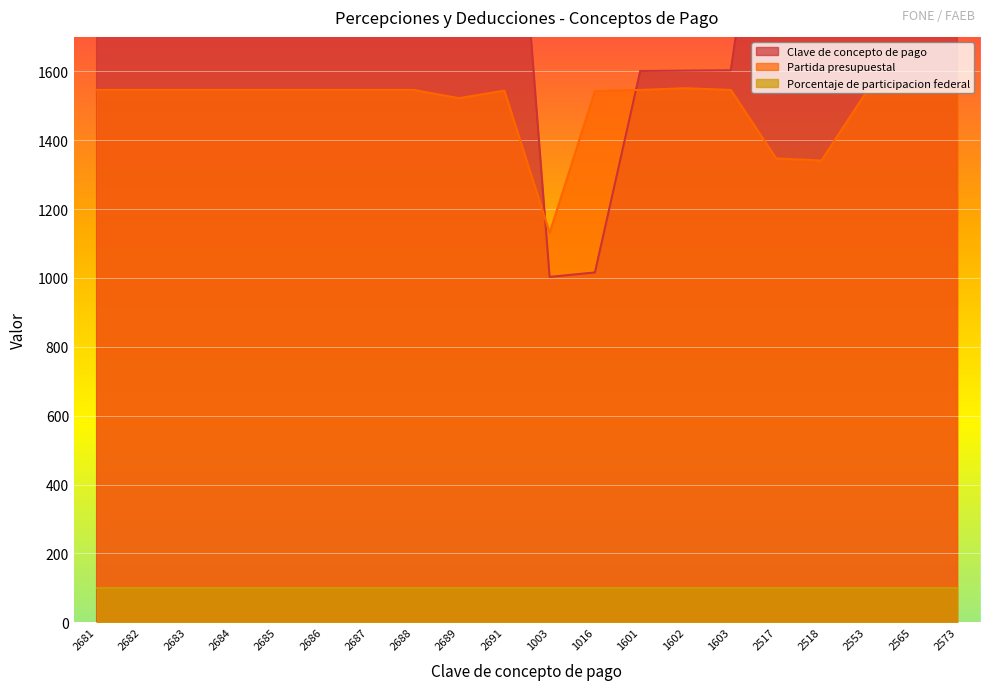

The value of Partida presupuestal at 1016 is 1543. True or false?

True